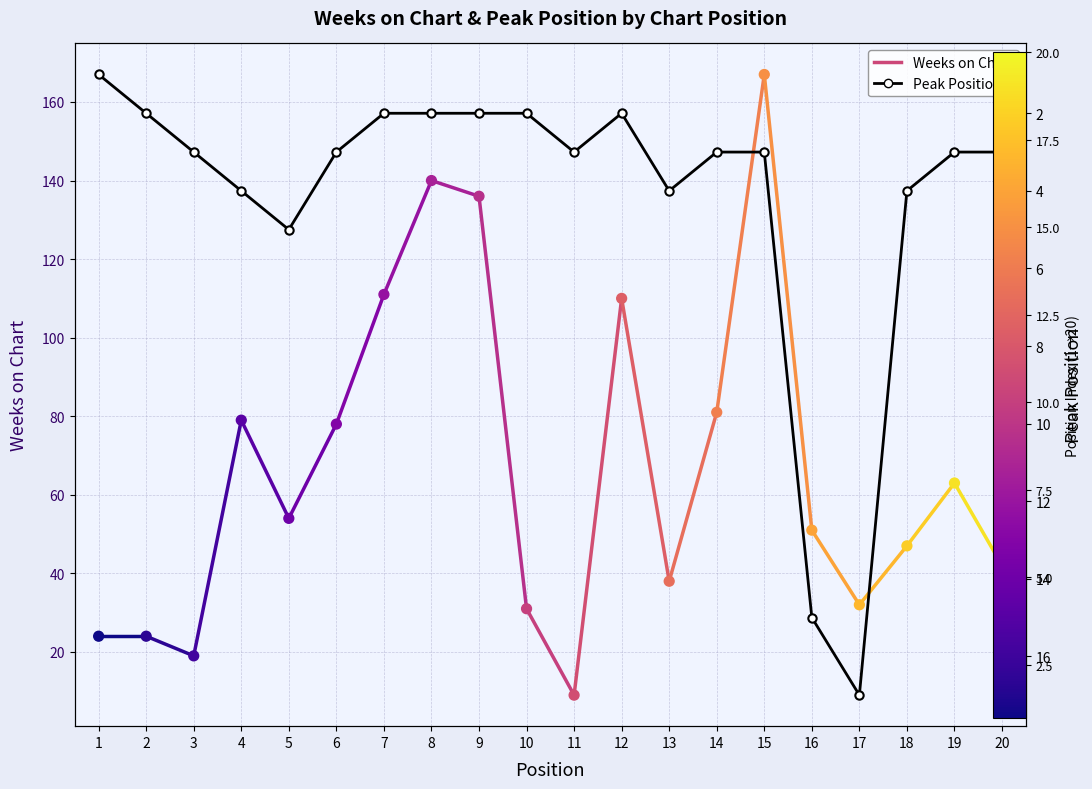

Is the value of Weeks on Chart at 20 greater than the value of Peak Position at 13?

Yes